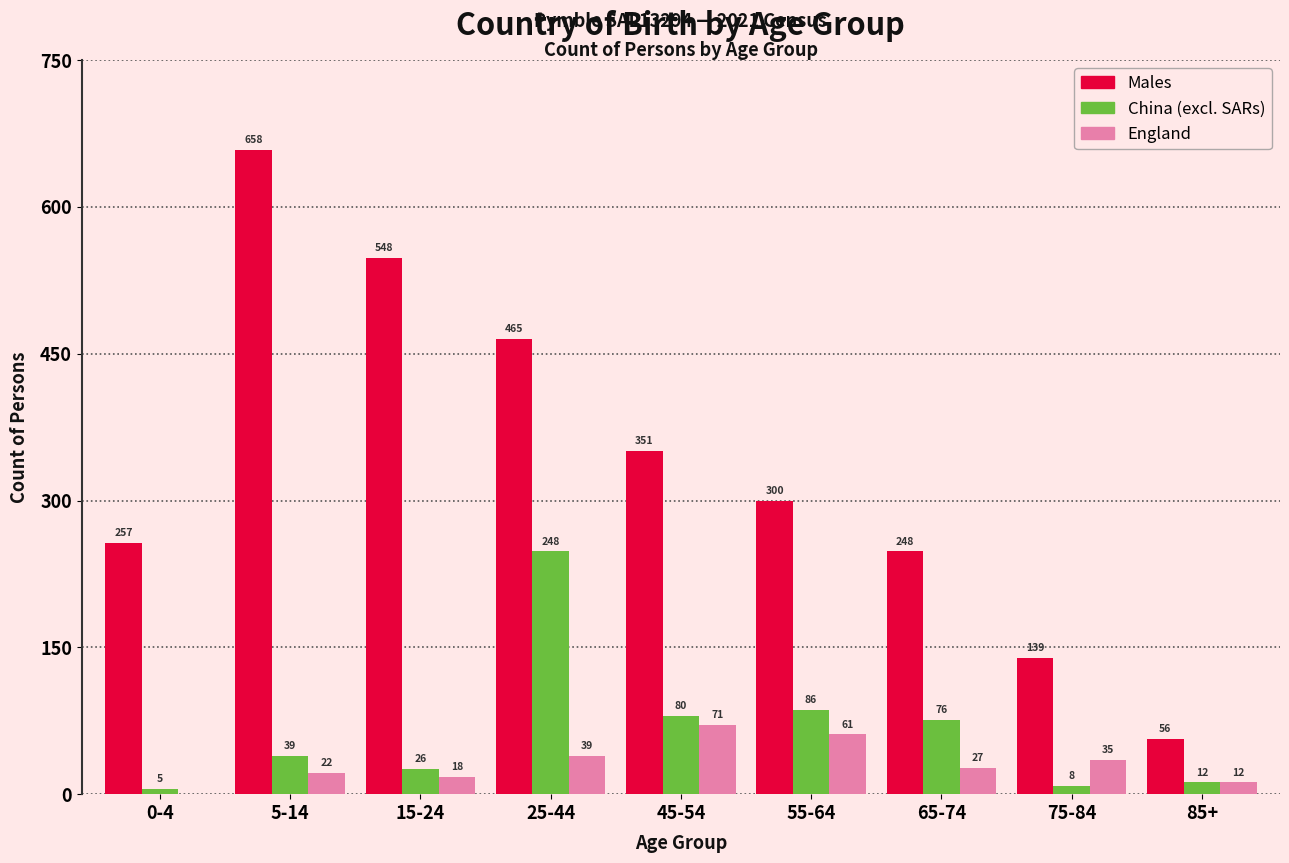

Reading left to right, extract all data points from this chart.

Males: 0-4=257	5-14=658	15-24=548	25-44=465	45-54=351	55-64=300	65-74=248	75-84=139	85+=56
China (excl. SARs): 0-4=5	5-14=39	15-24=26	25-44=248	45-54=80	55-64=86	65-74=76	75-84=8	85+=12
England: 0-4=0	5-14=22	15-24=18	25-44=39	45-54=71	55-64=61	65-74=27	75-84=35	85+=12